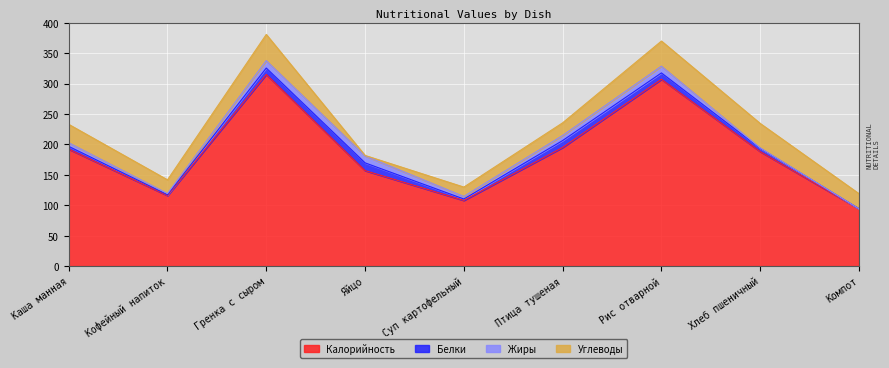

Which series has the widest spread of values?

Калорийность